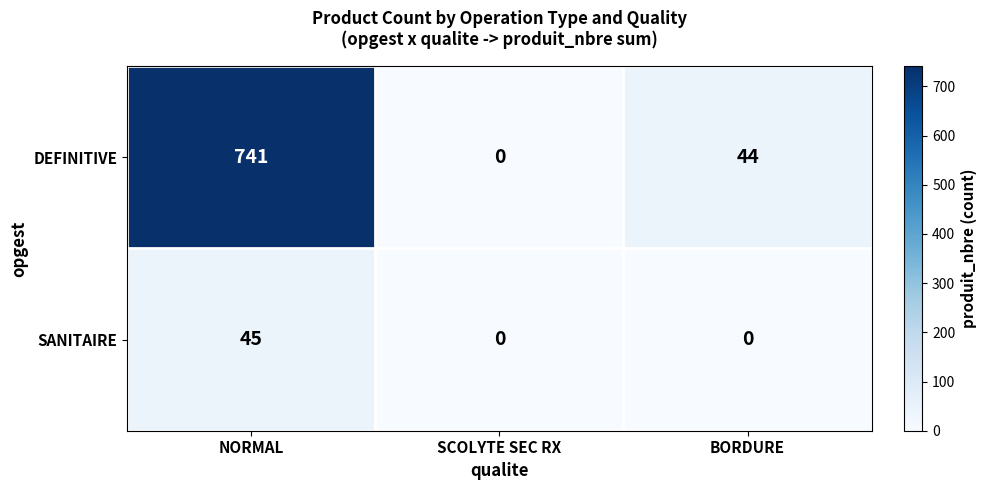

Rank the series by their average value, from highest to lowest.

DEFINITIVE, SANITAIRE